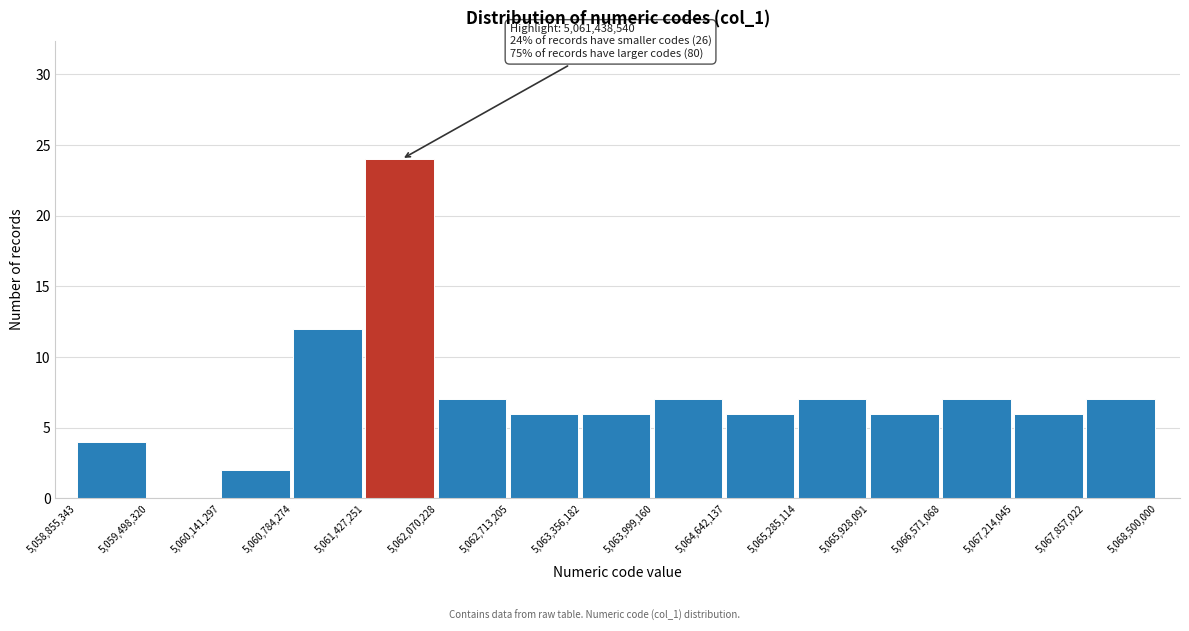

Over which range of the x-axis is the bar tallest?

5,061,427,251 to 5,062,070,228